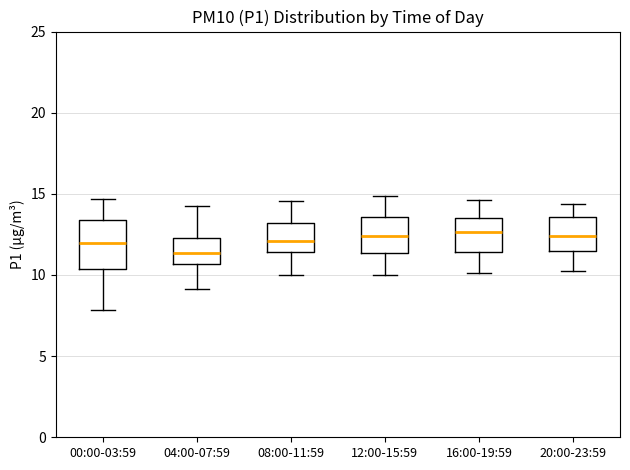

Reading left to right, read every box against the y-axis: the position of its median line, the range the box covers, and the ends of its whiskers. The values are not printed on the chart, so give them approximately, as read against the axis.

00:00-03:59: median 12.0, box 10.5 to 13.5, whiskers 8.0 to 14.5
04:00-07:59: median 11.5, box 10.5 to 12.5, whiskers 9.0 to 14.5
08:00-11:59: median 12.0, box 11.5 to 13.0, whiskers 10.0 to 14.5
12:00-15:59: median 12.5, box 11.5 to 13.5, whiskers 10.0 to 15.0
16:00-19:59: median 12.5, box 11.5 to 13.5, whiskers 10.0 to 14.5
20:00-23:59: median 12.5, box 11.5 to 13.5, whiskers 10.5 to 14.5